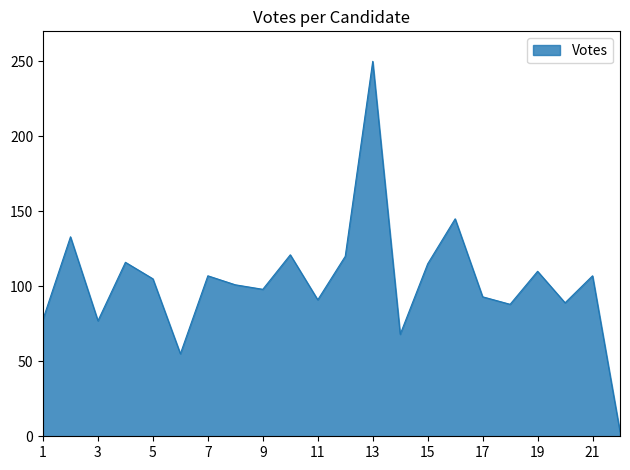

What is the difference between the maximum and minimum values?

247